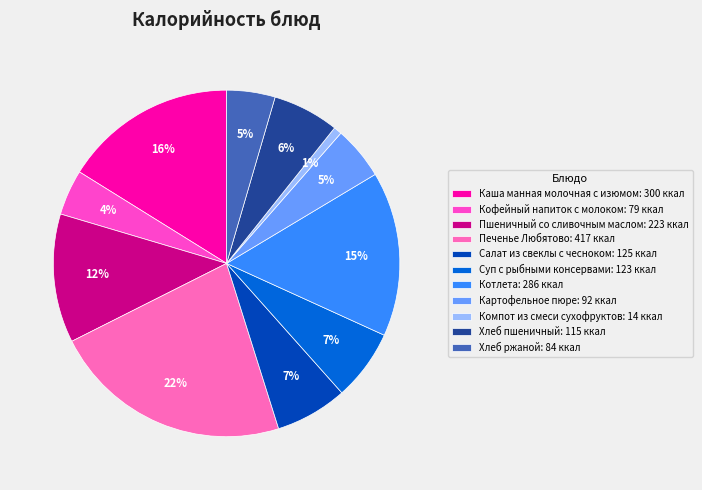

Count the number of slices in the pie.

11